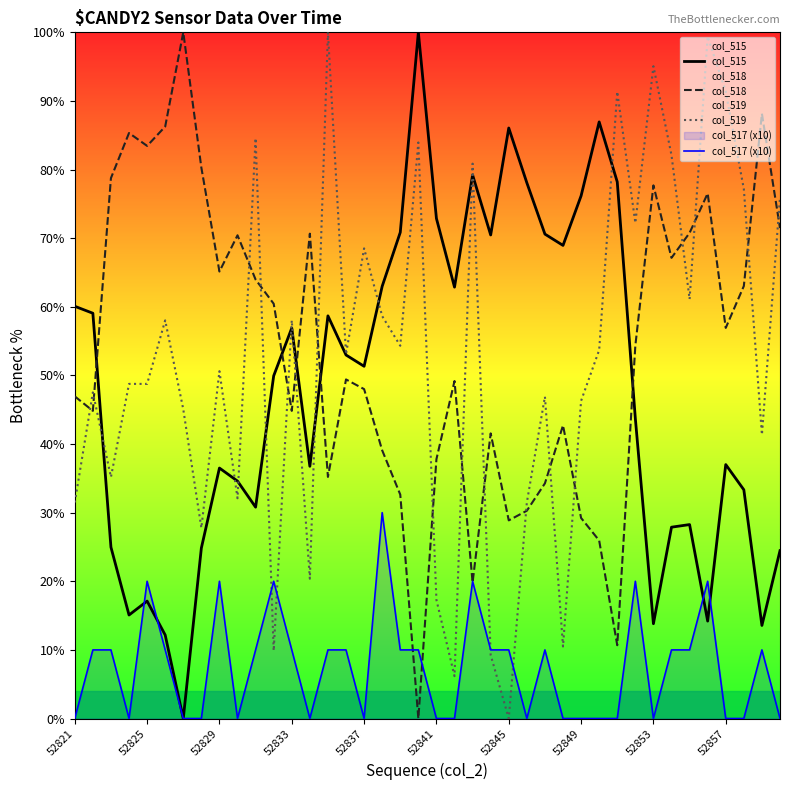

Which series ends up on top after the final intersection of col_515 and col_519?

col_519